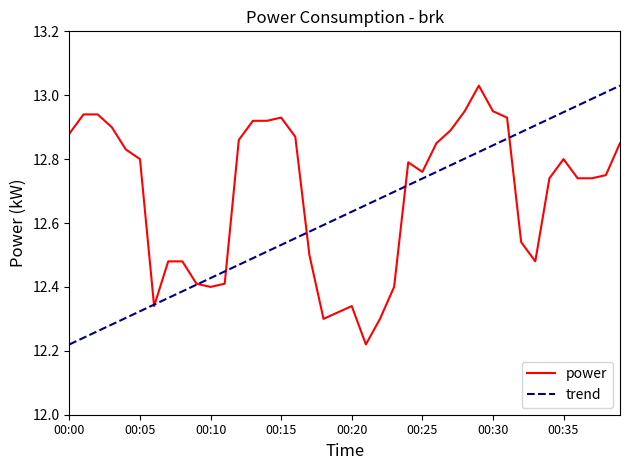

Which has a higher value, 00:13 or 00:17?

00:13